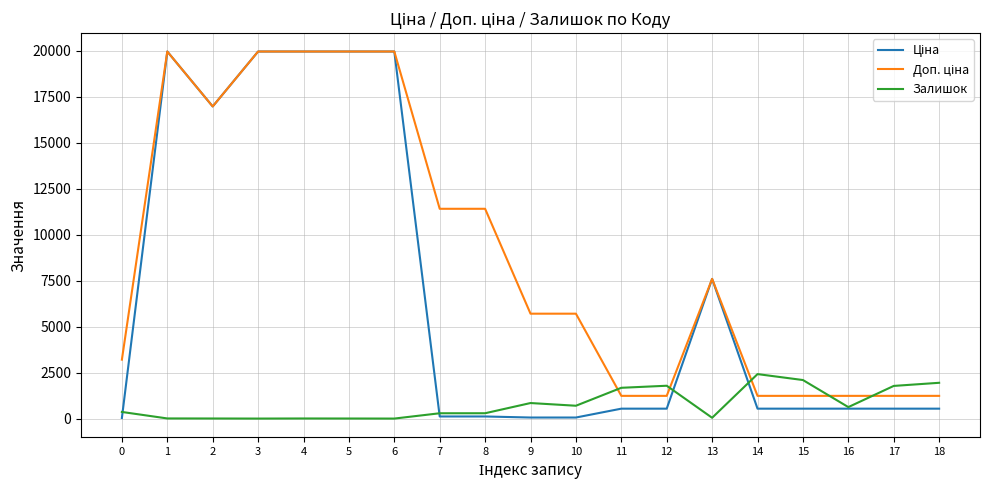

What is the greatest value displayed?

19964.2